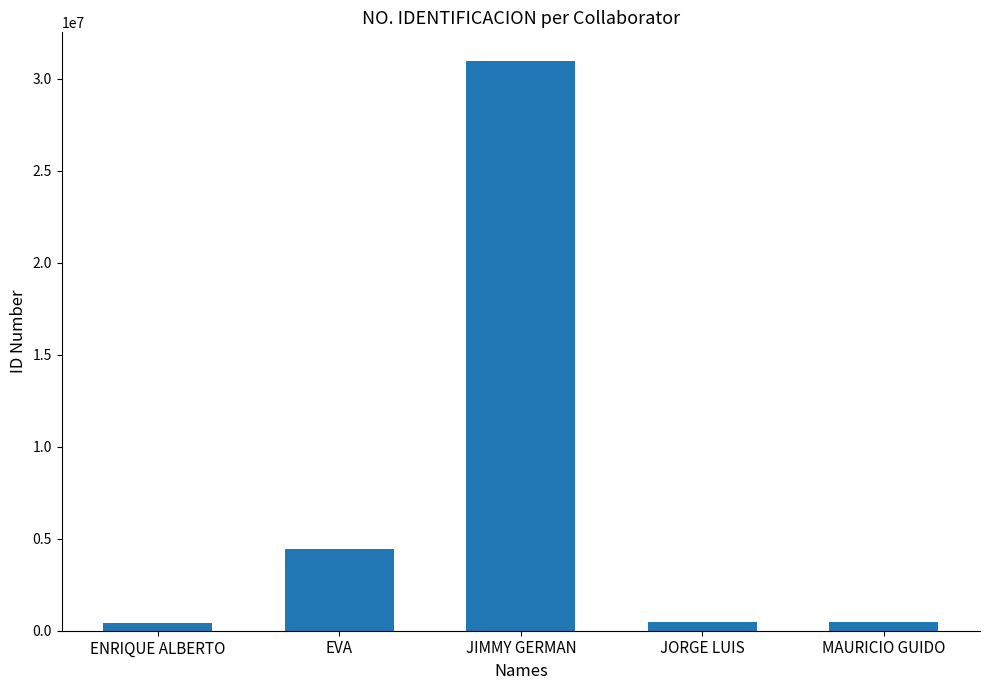

What is the change in value from ENRIQUE ALBERTO to MAURICIO GUIDO?

+89847